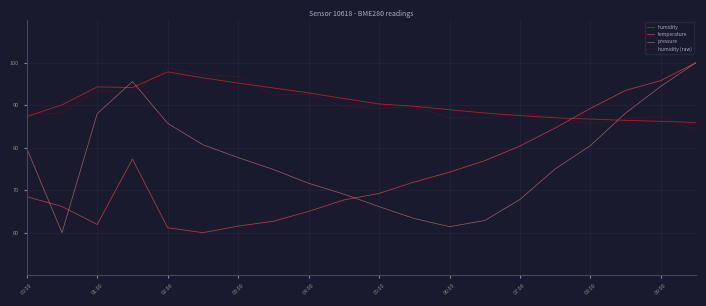

True or false: humidity (raw) and pressure intersect in this chart.

True